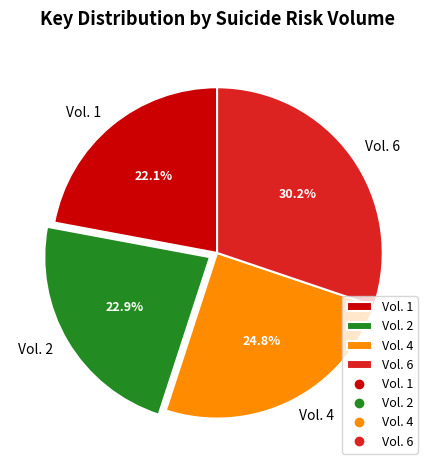

To the nearest percent, what is the difference between the largest and smallest slice percentages?

8%